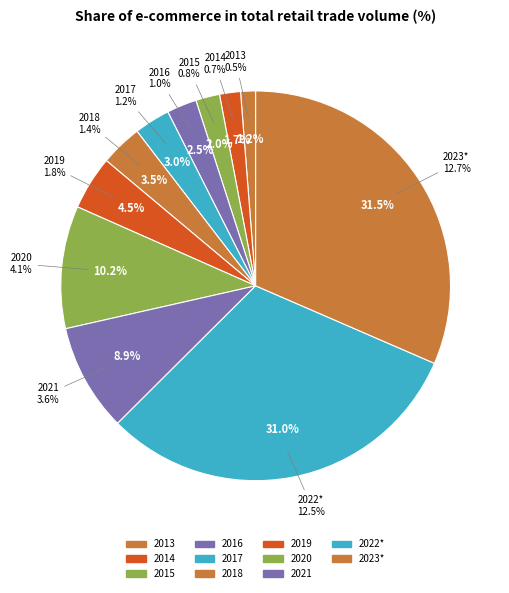

What is the total percentage of 2018 and 2017?

6.5%